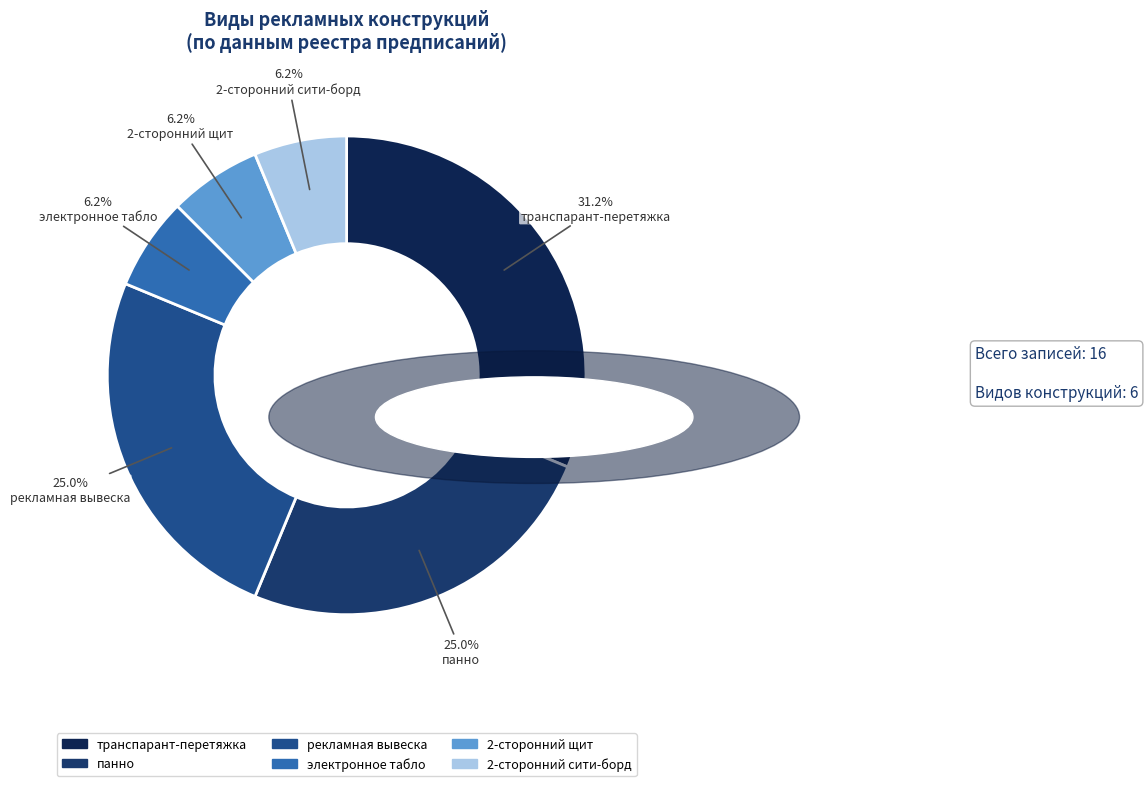

What is the total percentage of электронное табло and рекламная вывеска?

31.2%